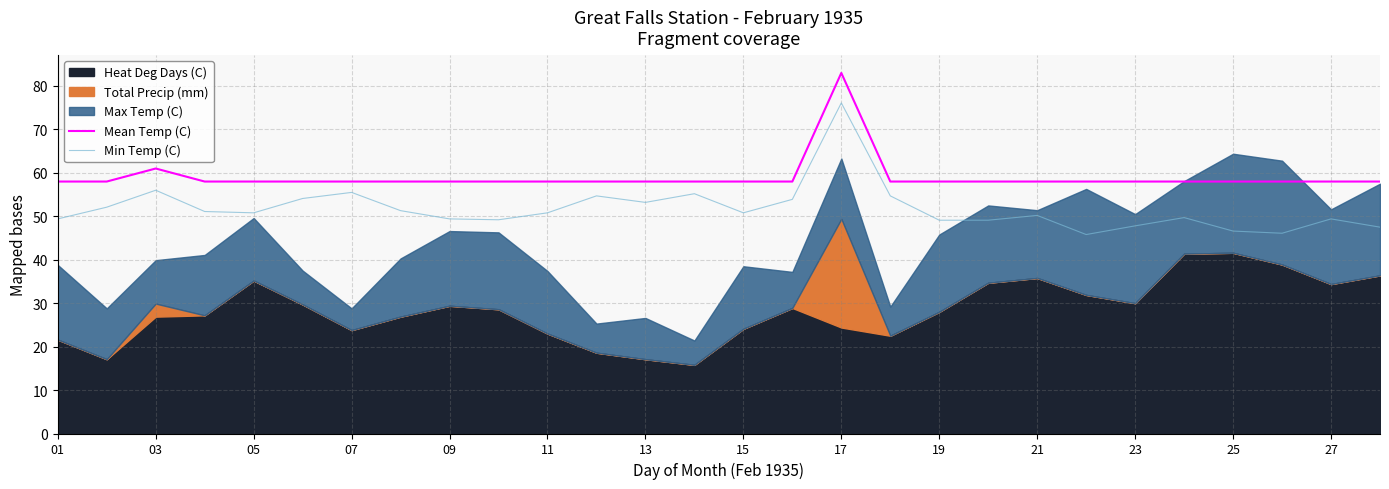

At how many categories does at least one series exceed 72?

1